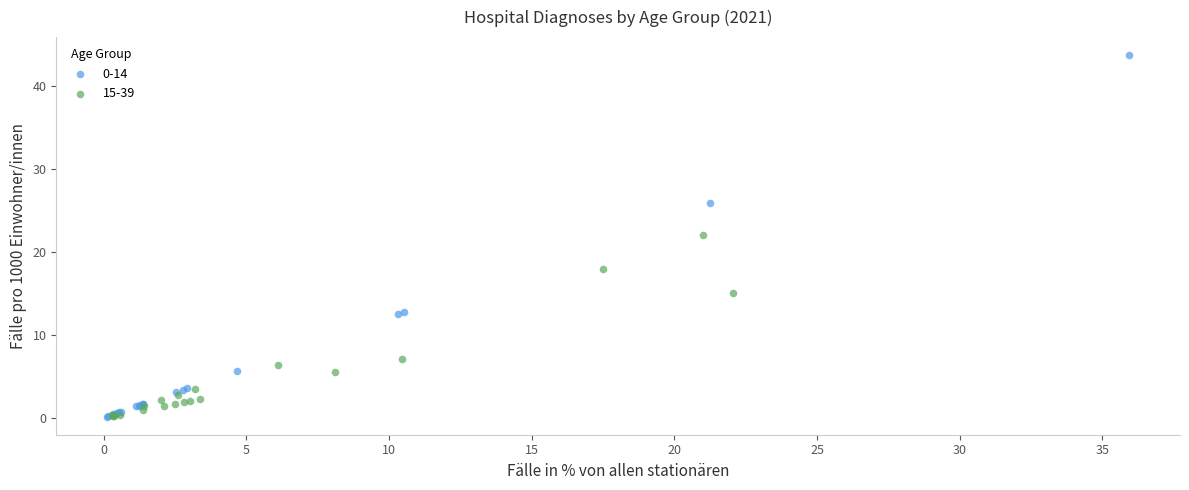

Which series contains the highest Y value?

0-14